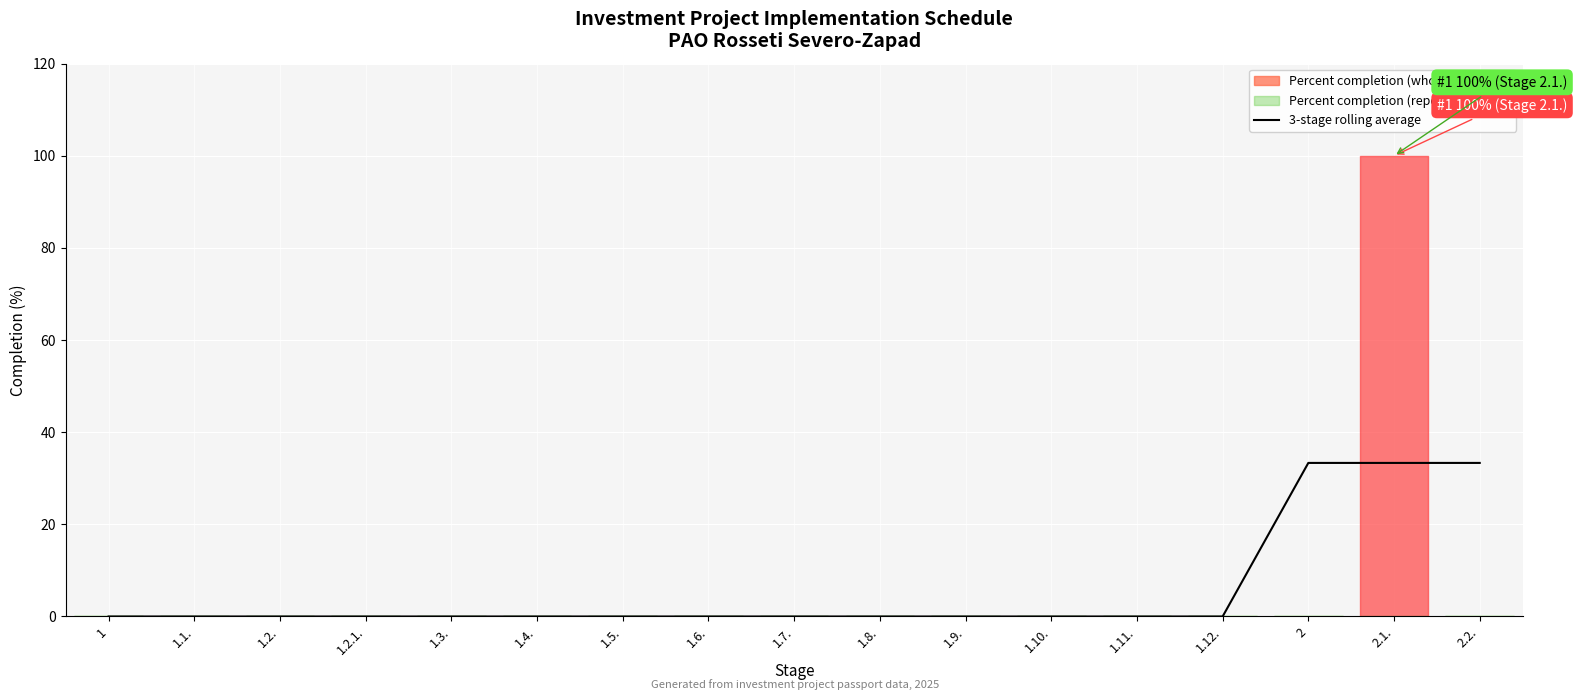

Where is the data nearest to the value 16?

1